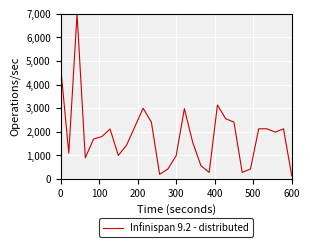

What is the minimum value shown in the chart?

142.0